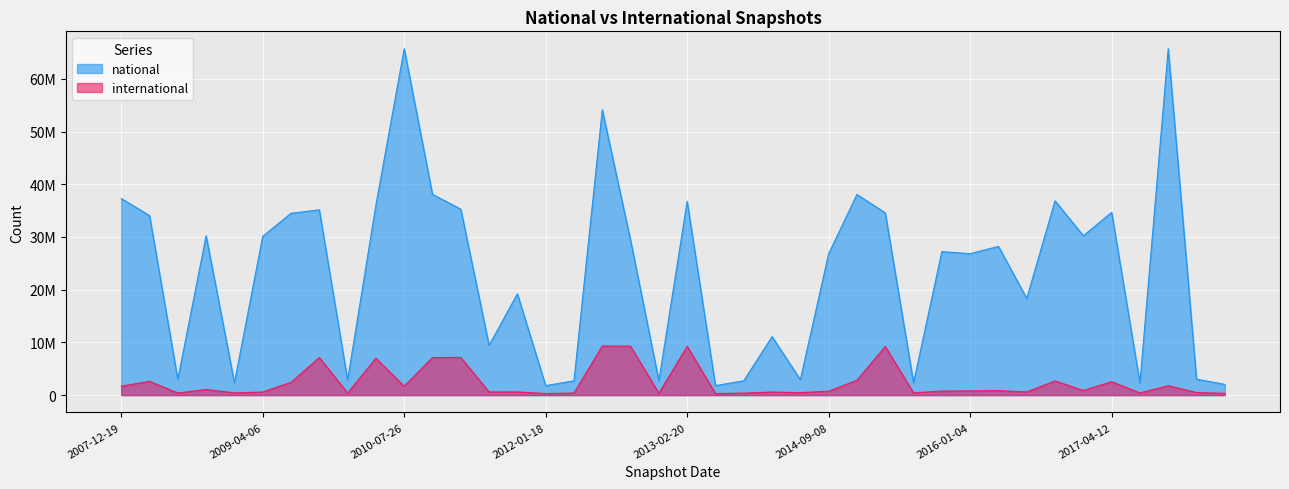

What is the maximum value shown in the chart?

65724891